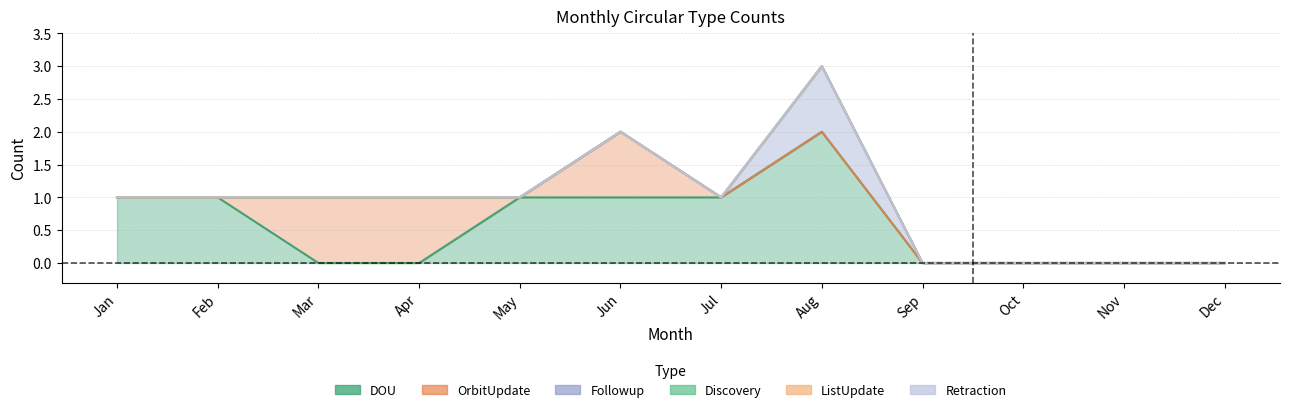

Reading left to right, what are all the values shown in this chart?

DOU: 1	1	0	0	1	1	1	2	0	0	0	0
OrbitUpdate: 0	0	1	1	0	1	0	0	0	0	0	0
Followup: 0	0	0	0	0	0	0	1	0	0	0	0
Discovery: 0	0	0	0	0	0	0	0	0	0	0	0
ListUpdate: 0	0	0	0	0	0	0	0	0	0	0	0
Retraction: 0	0	0	0	0	0	0	0	0	0	0	0